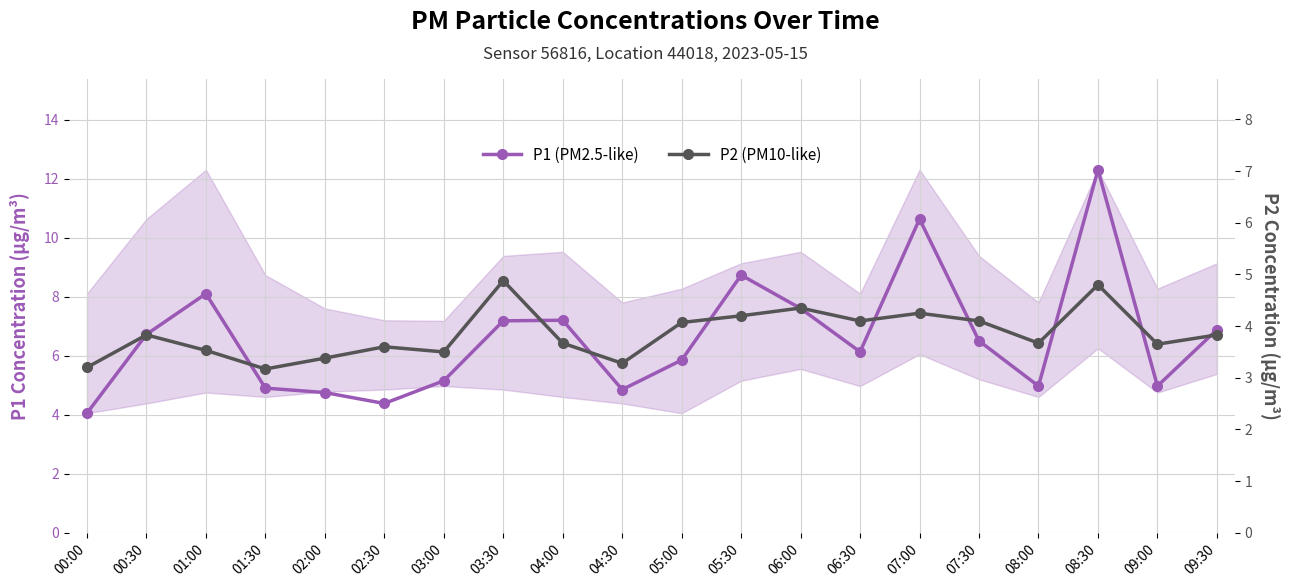

What is the difference between the maximum and minimum values in the P2 (PM10-like) series?

1.7